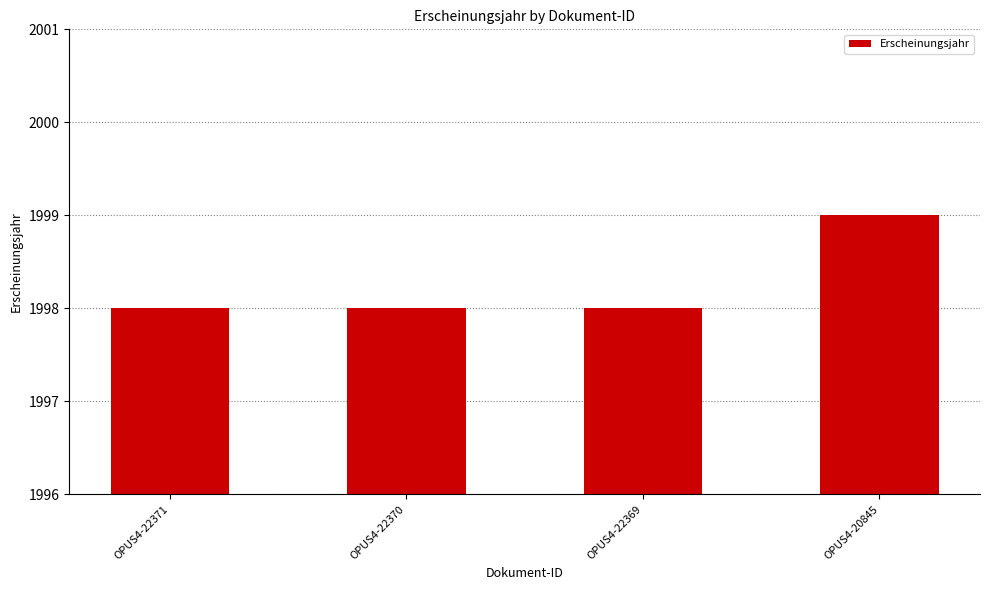

True or false: the data shows 1998 at OPUS4-22369.

True